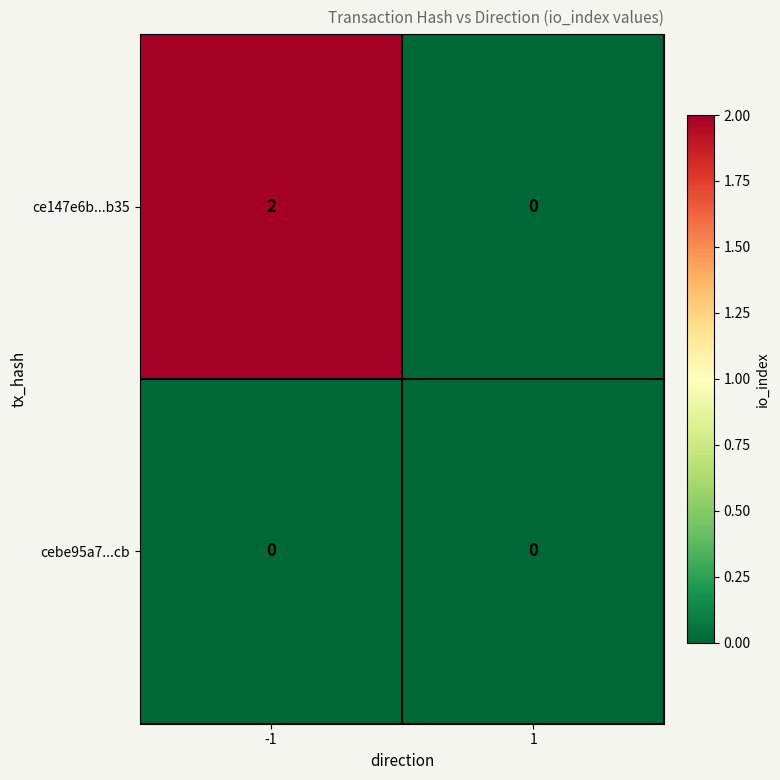

Which series has the largest total across all categories?

ce147e6b...b35